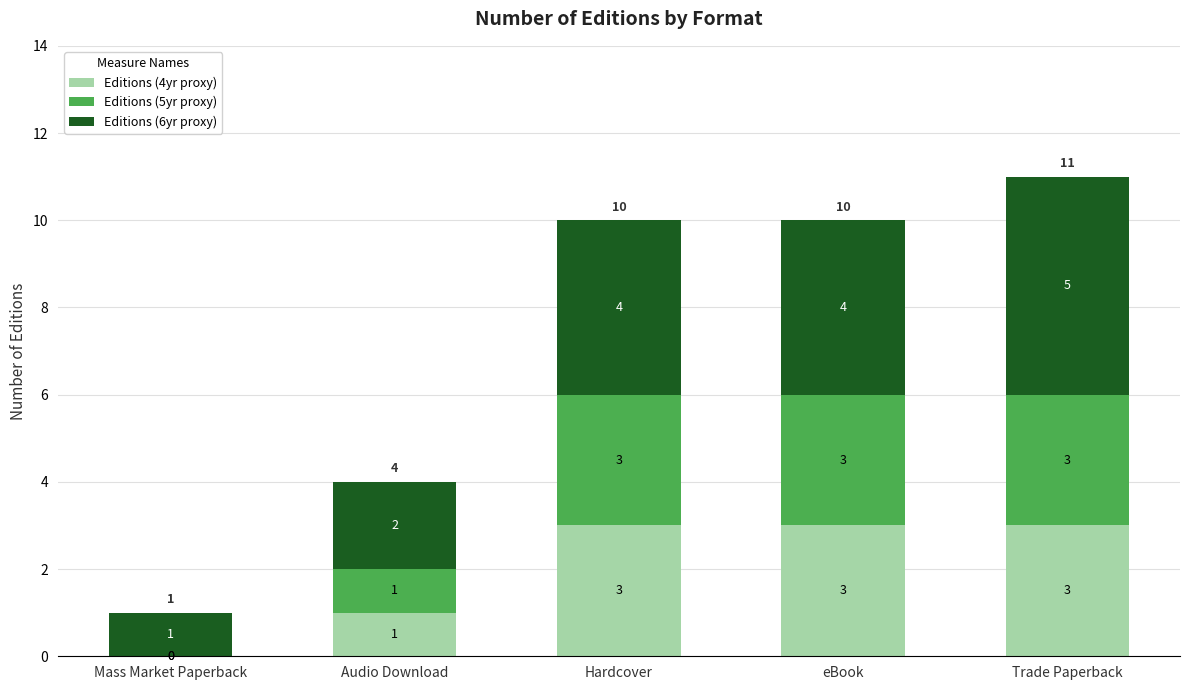

True or false: Editions (4yr proxy) has a value of 3 at Hardcover.

True